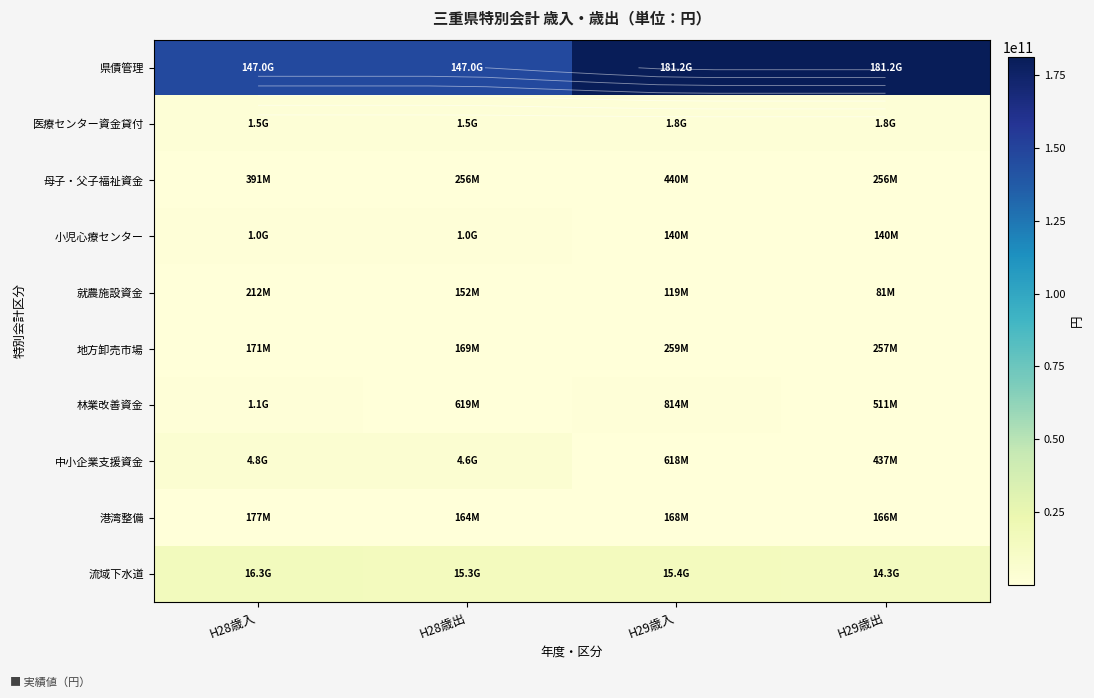

Which has a higher value, H28歳出 or H29歳出?

H29歳出